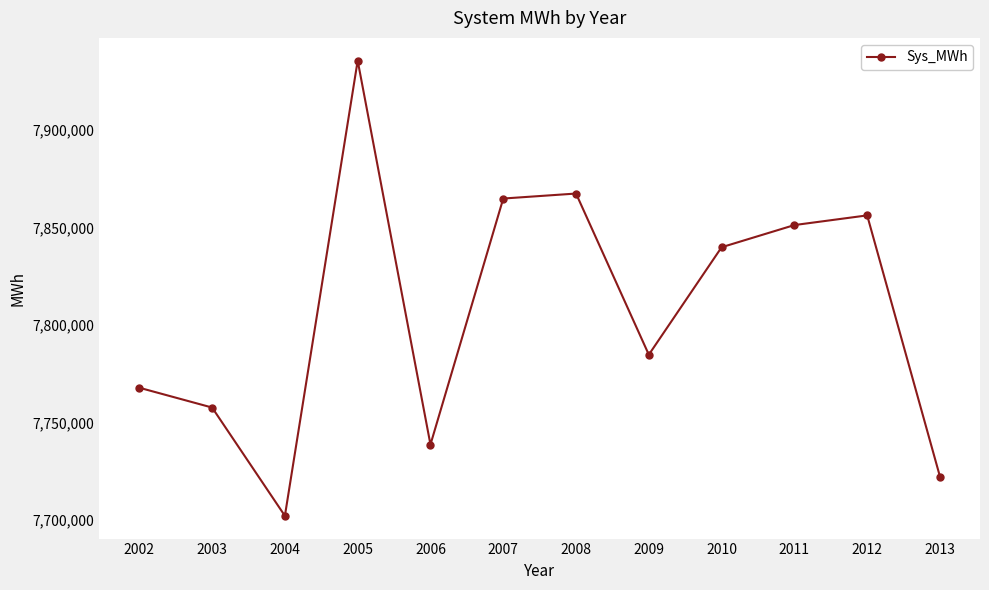

Where is the first local minimum?

2004